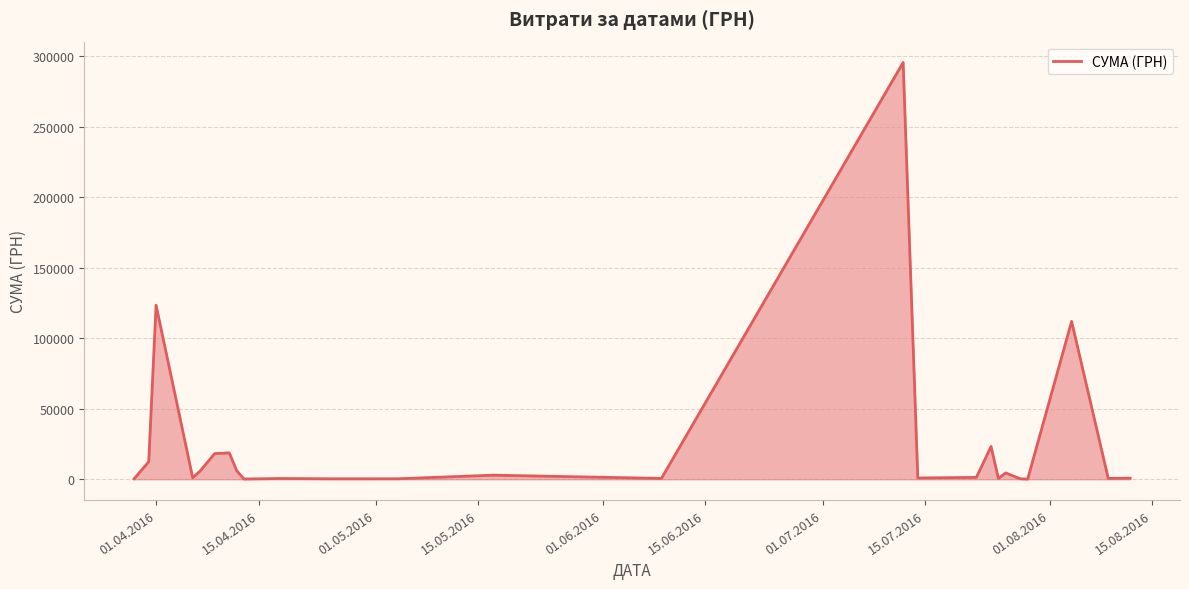

What is the difference between the maximum and minimum values?

295540.8